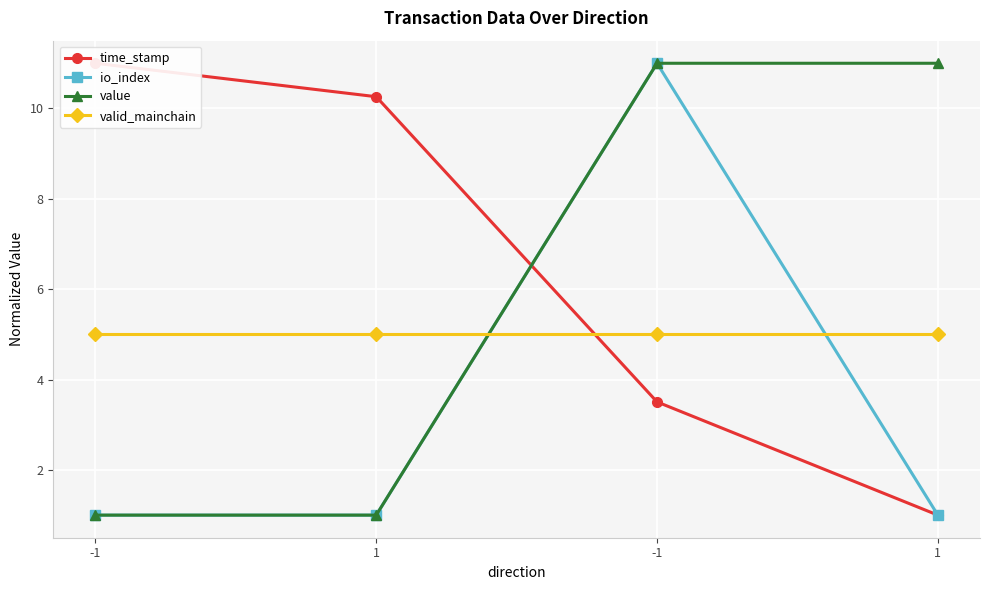

Is the value of io_index at -1 greater than the value of value at 1?

No